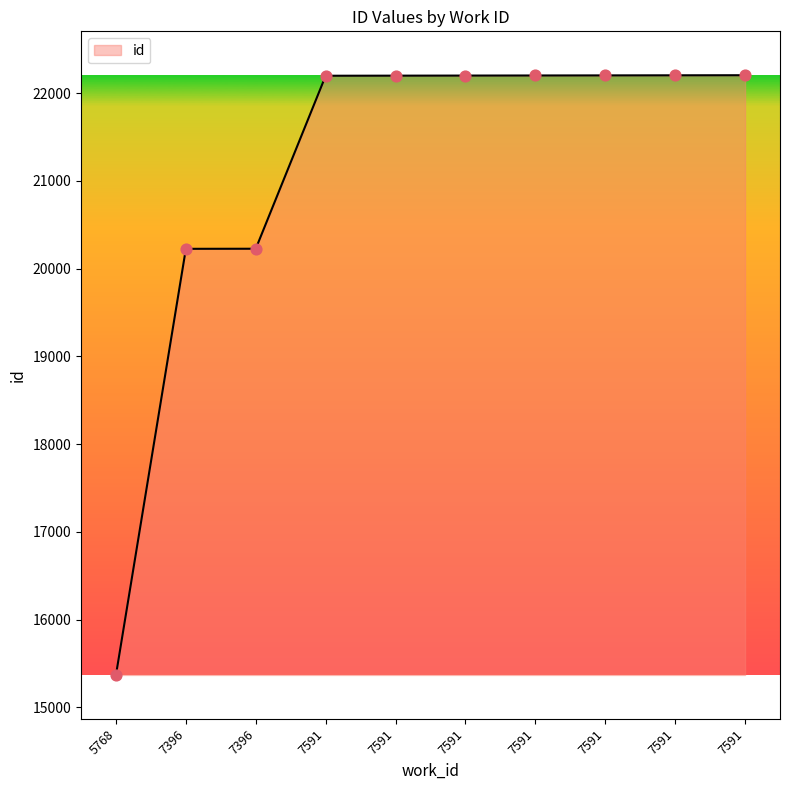

Approximately how many times larger is the value at 7591 compared to 7591?

1.0